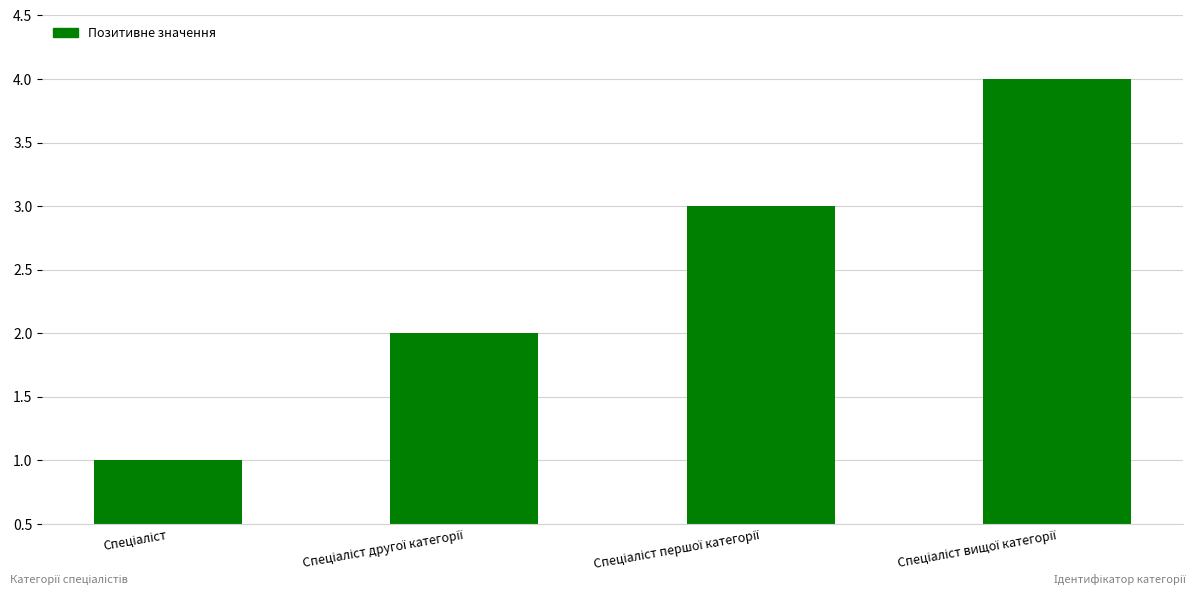

What is the difference between the maximum and minimum values?

3